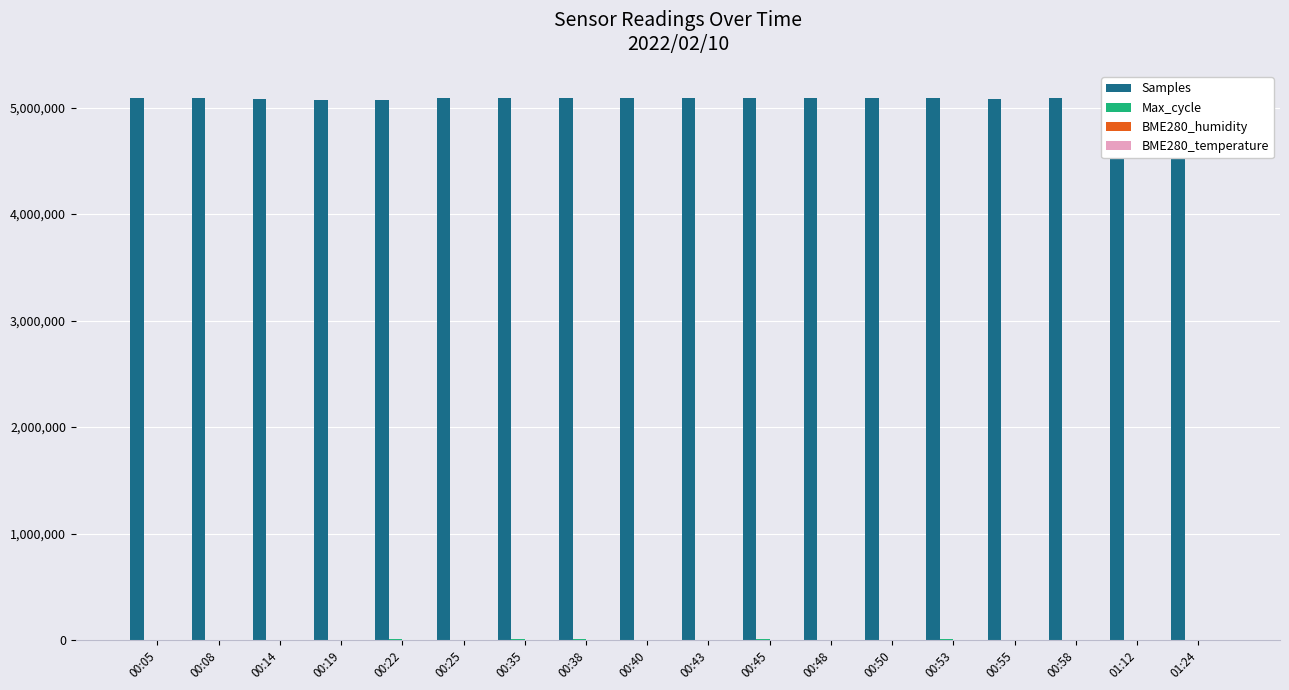

What is the maximum value shown in the chart?

5088126.0